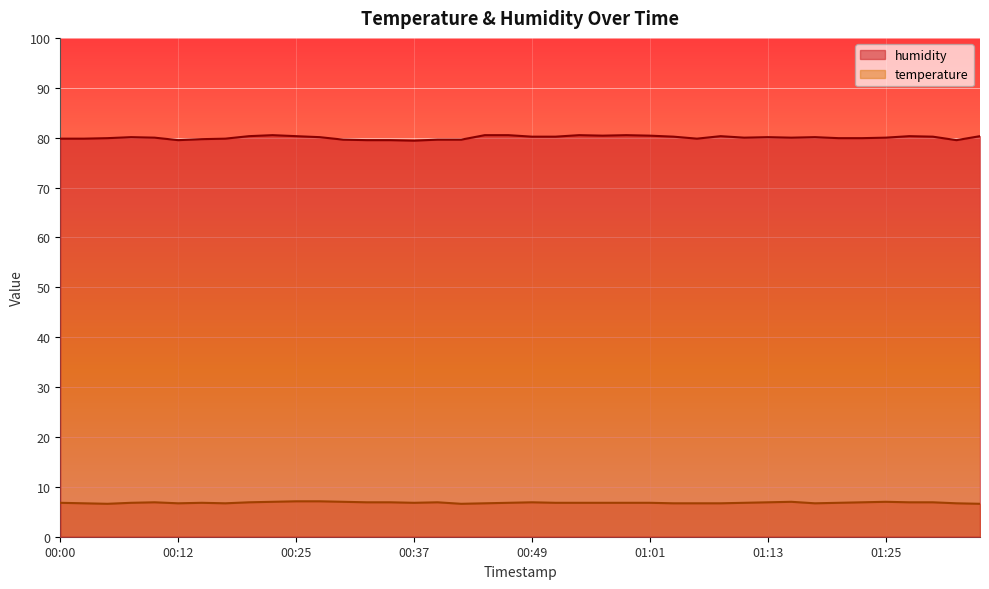

True or false: humidity and temperature intersect in this chart.

False